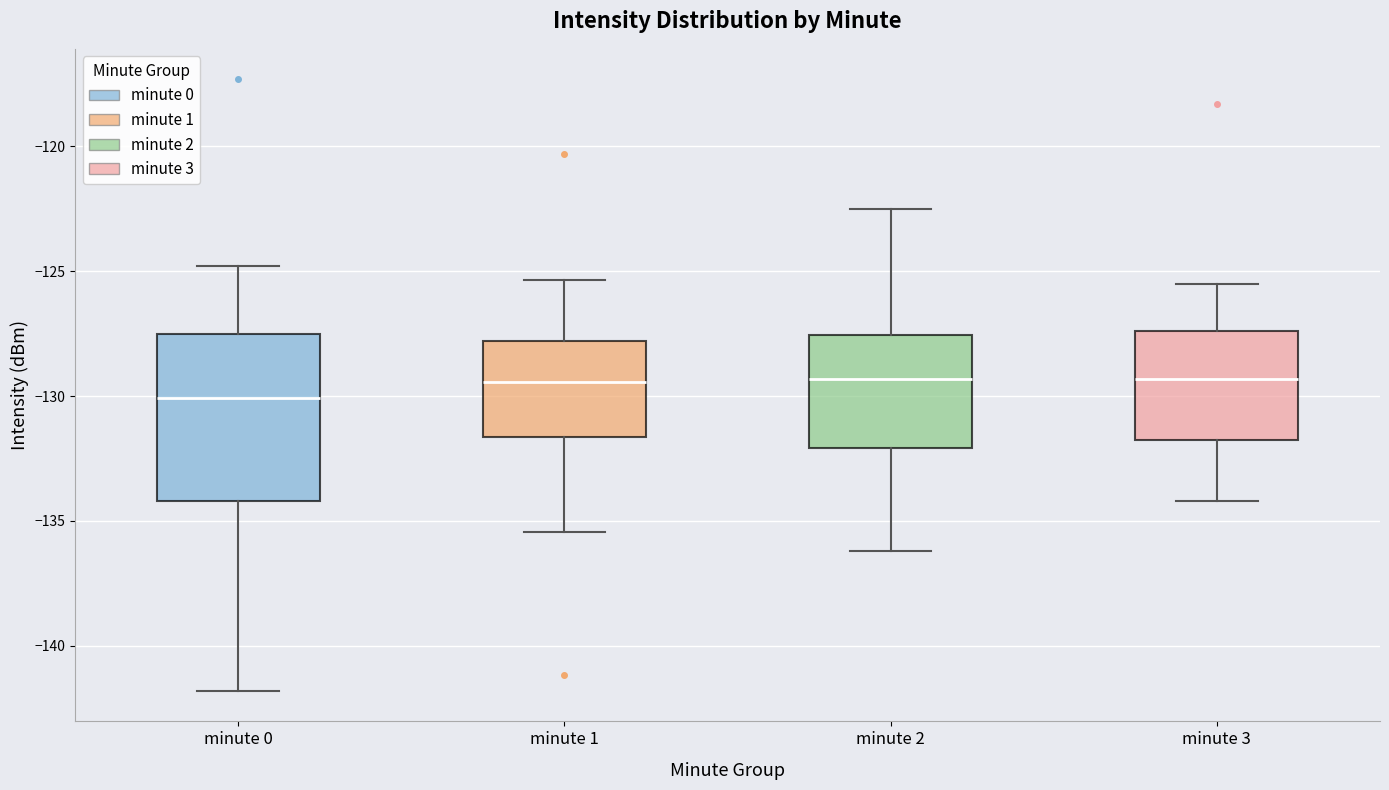

Reading left to right, transcribe this box plot: for each box, give where its median line is, the range the box spans, and where its two whiskers end, as read against the y-axis. The values are not printed on the chart, so give them approximately, as read against the axis.

minute 0: median -130.0, box -134.0 to -127.5, whiskers -142.0 to -125.0
minute 1: median -129.5, box -131.5 to -128.0, whiskers -135.5 to -125.5
minute 2: median -129.5, box -132.0 to -127.5, whiskers -136.0 to -122.5
minute 3: median -129.5, box -131.5 to -127.5, whiskers -134.0 to -125.5